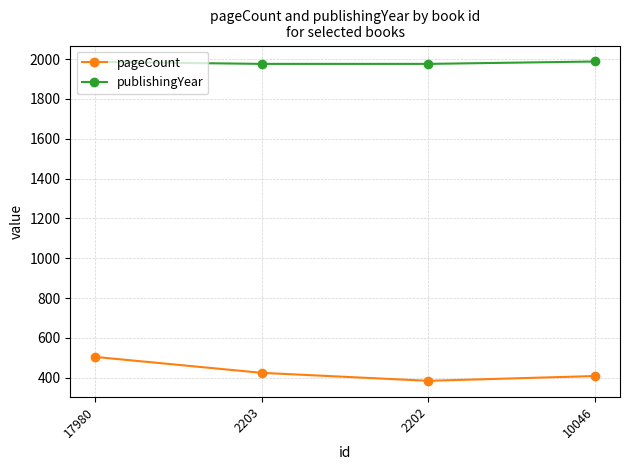

Rank the series by their maximum value, from highest to lowest.

publishingYear, pageCount